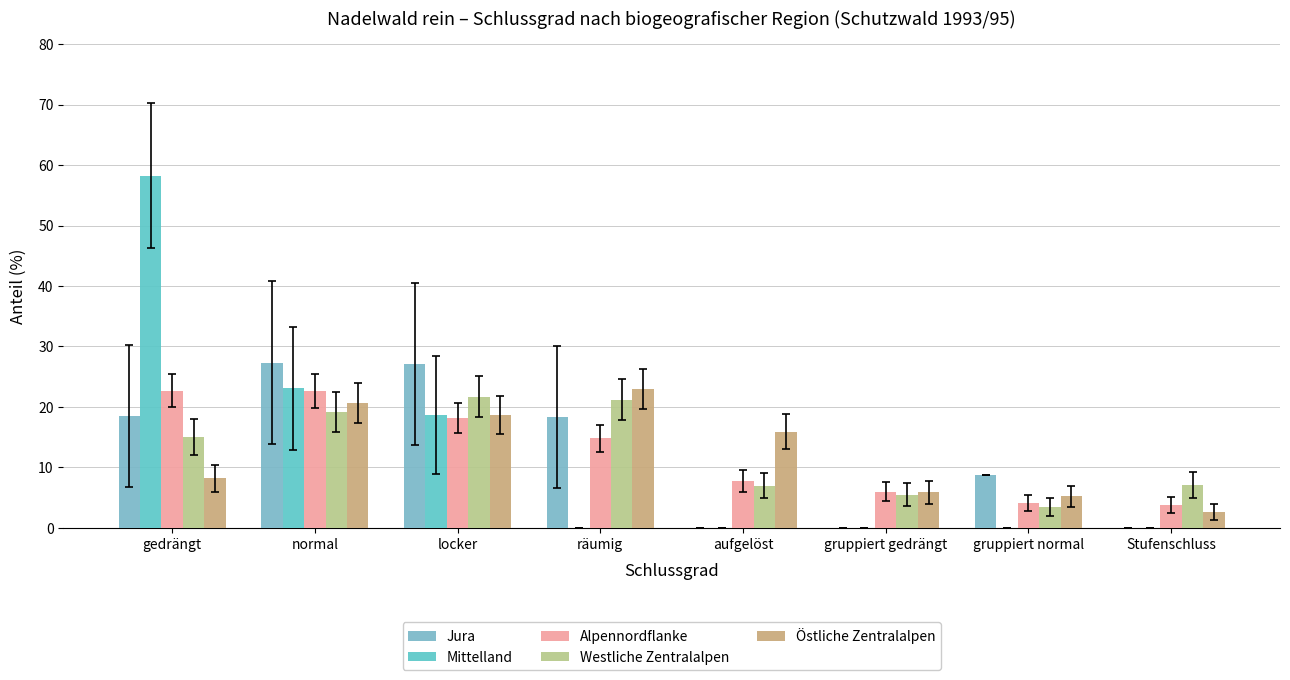

Which series has the largest total across all categories?

Westliche Zentralalpen